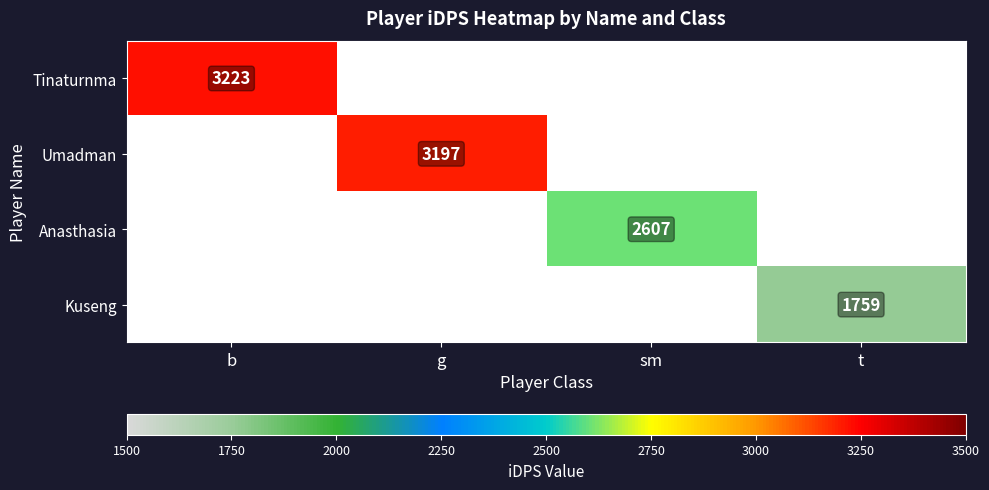

Is the value of Anasthasia at sm greater than the value of Kuseng at t?

Yes